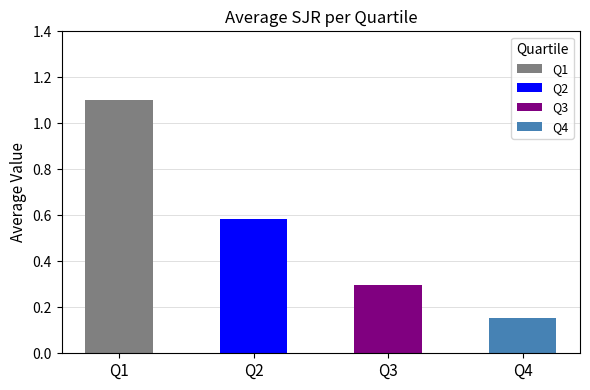

Where is the data nearest to the value 0?

Q4